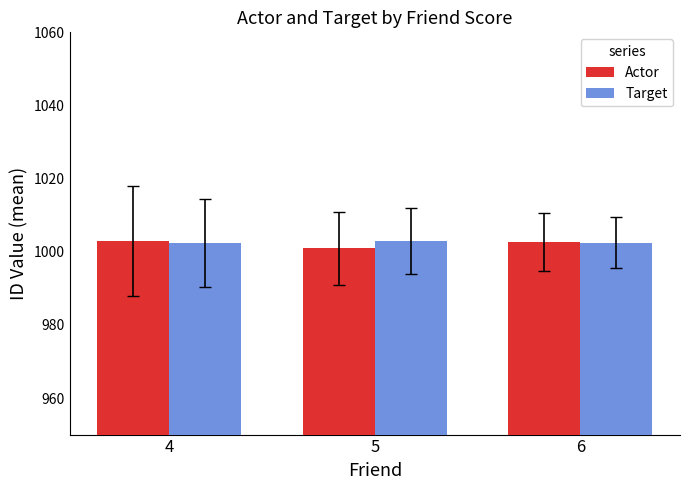

What is the spread (max minus min) of values at 4?

0.7